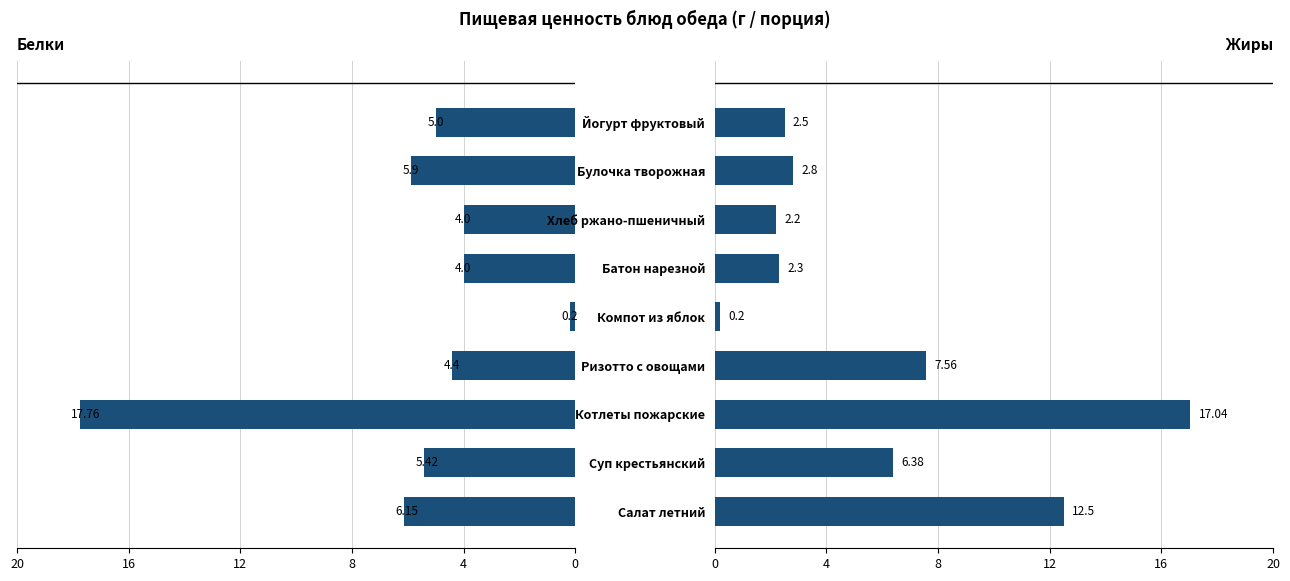

What is the difference between the second highest and second lowest values in the Белки series?

2.2